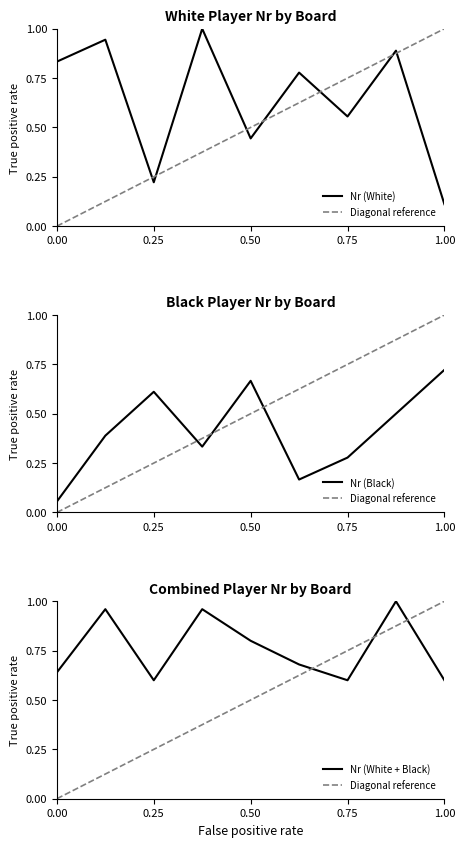

The Nr (White) series shows 0.4 at 0.25. True or false?

False